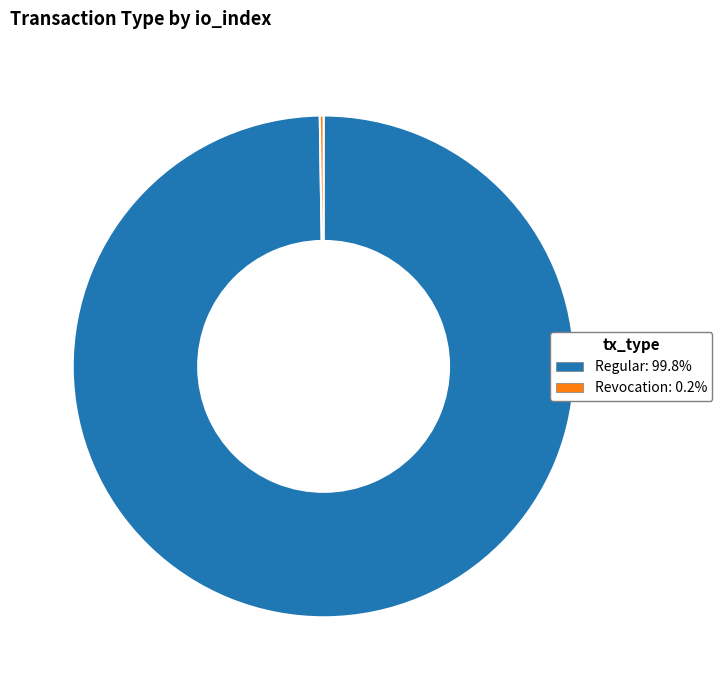

What is the largest slice in the pie chart?

Regular